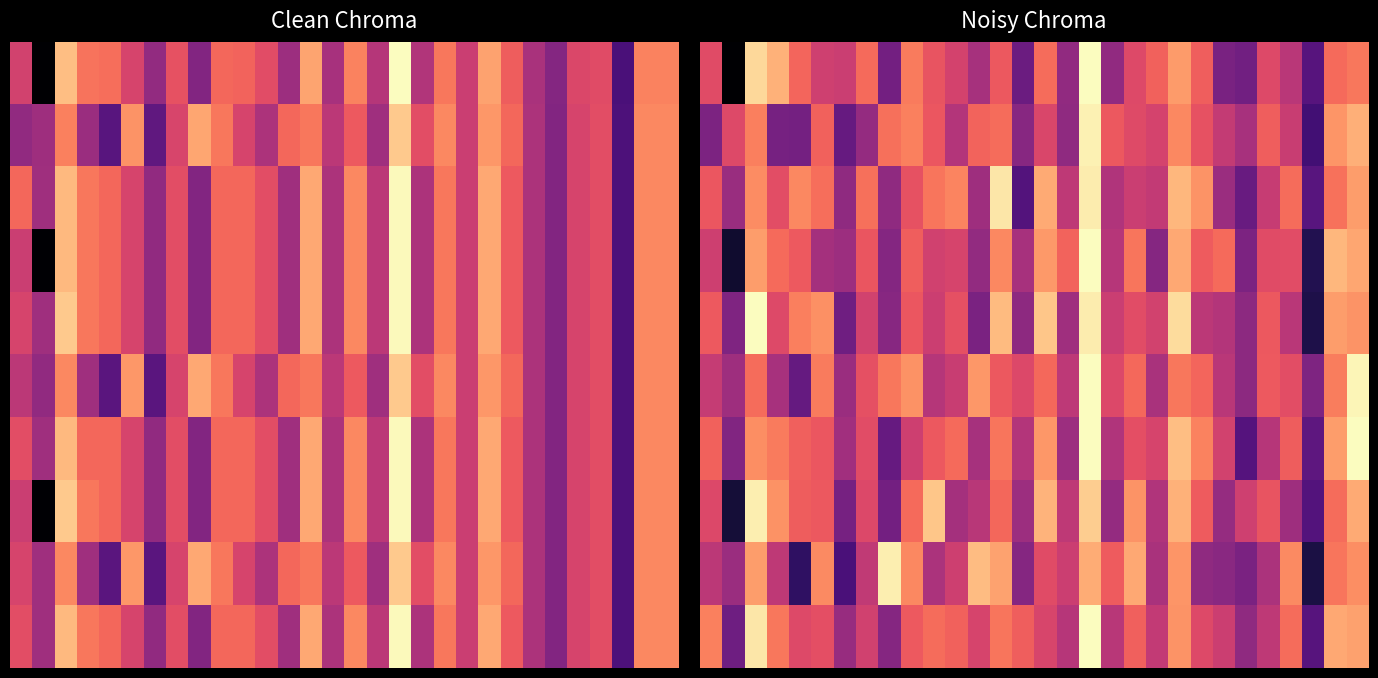

What is the total value across all series at 17?

-1194.2